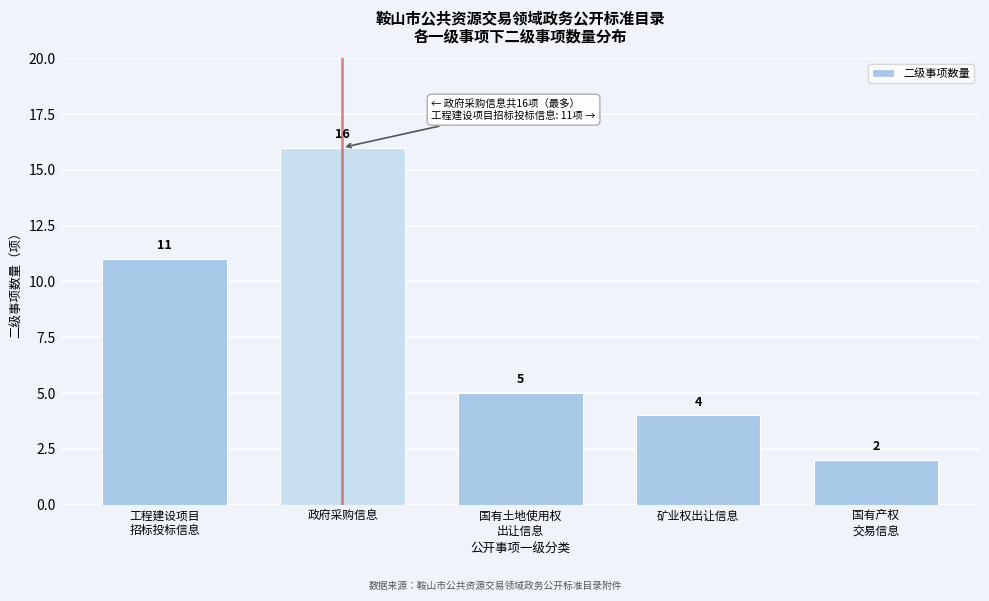

Reading left to right, transcribe all the data shown in this chart.

11	16	5	4	2